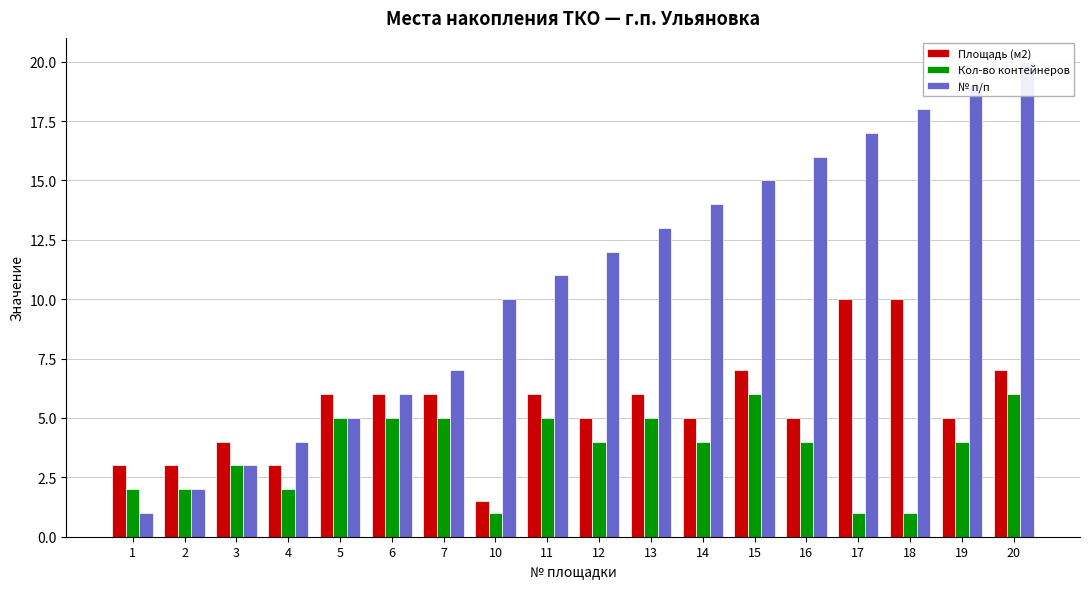

Count the Площадь (м2) values in the range 4 to 6.

10